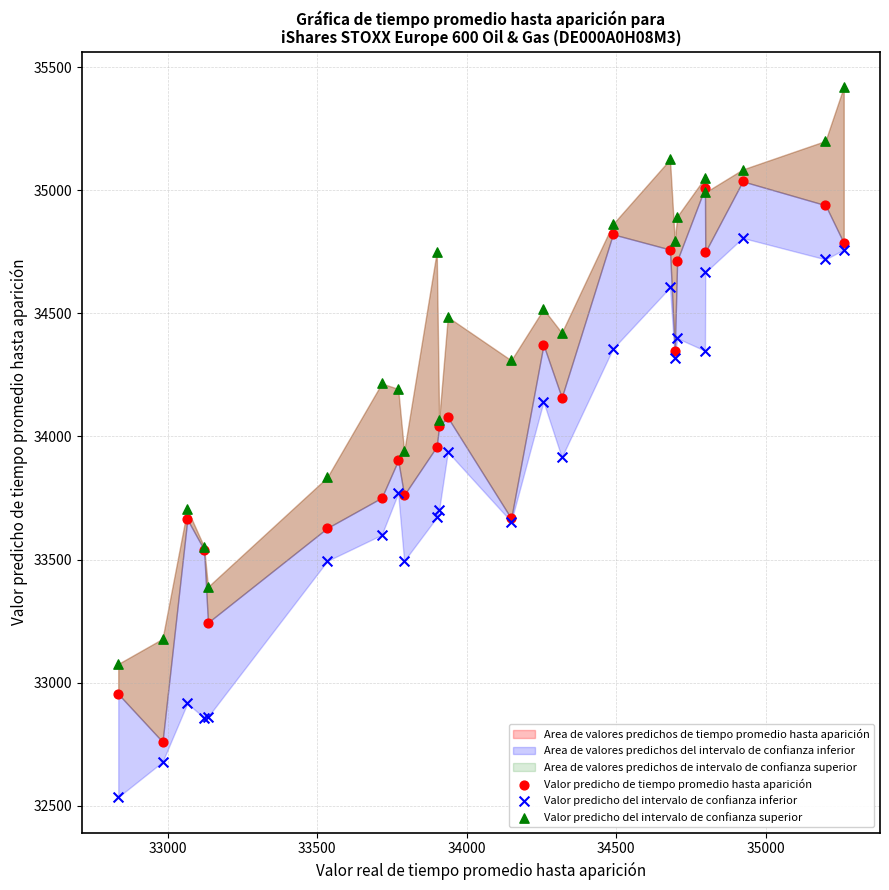

What is the X range (max minus min) for the scatter plot?

2426